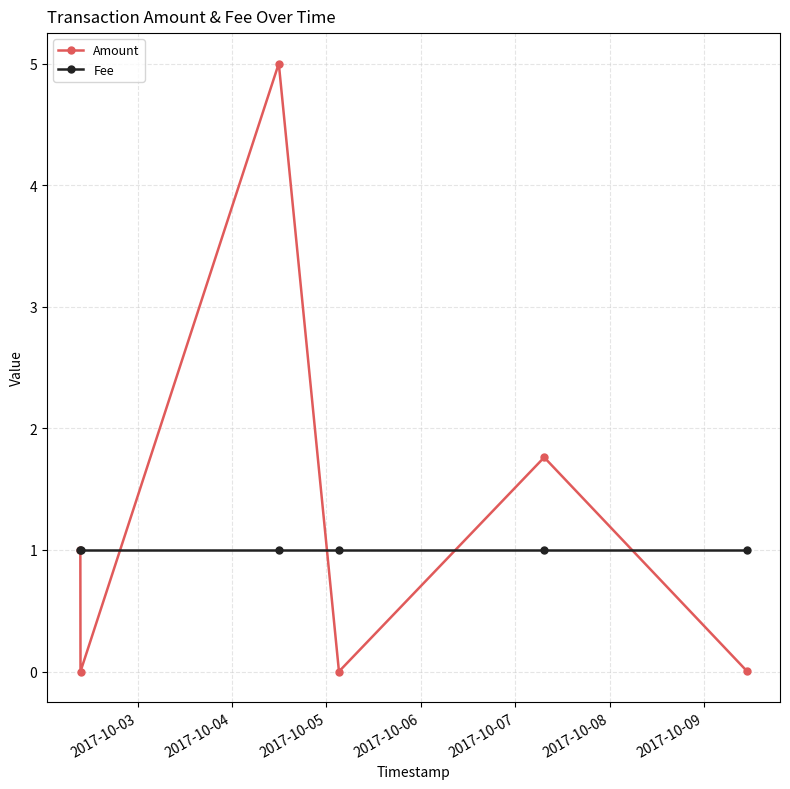

How many lines are shown in the chart?

2